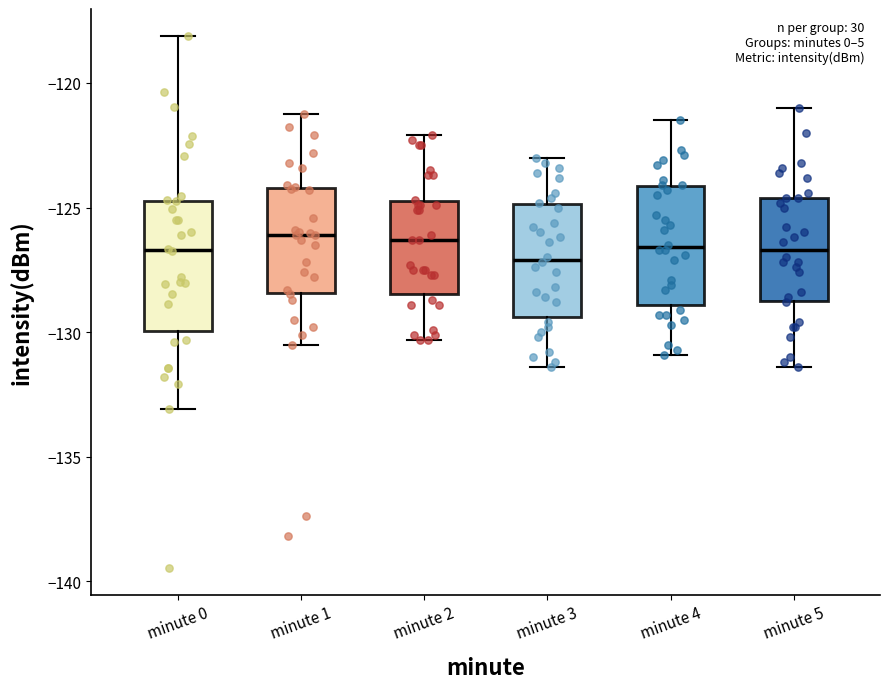

Reading left to right, read every box against the y-axis: the position of its median line, the range the box covers, and the ends of its whiskers. The values are not printed on the chart, so give them approximately, as read against the axis.

minute 0: median -126.5, box -130.0 to -124.5, whiskers -133.0 to -118.0
minute 1: median -126.0, box -128.5 to -124.0, whiskers -130.5 to -121.0
minute 2: median -126.5, box -128.5 to -124.5, whiskers -130.5 to -122.0
minute 3: median -127.0, box -129.5 to -125.0, whiskers -131.5 to -123.0
minute 4: median -126.5, box -129.0 to -124.0, whiskers -131.0 to -121.5
minute 5: median -126.5, box -128.5 to -124.5, whiskers -131.5 to -121.0